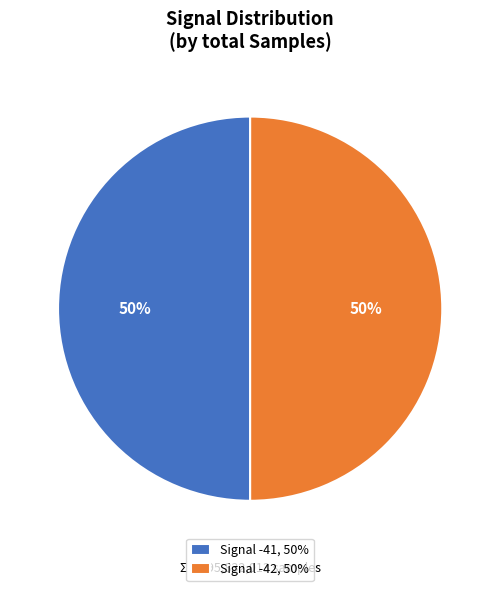

To the nearest percent, what is the combined percentage of Signal -41, 50% and Signal -42, 50%?

100%